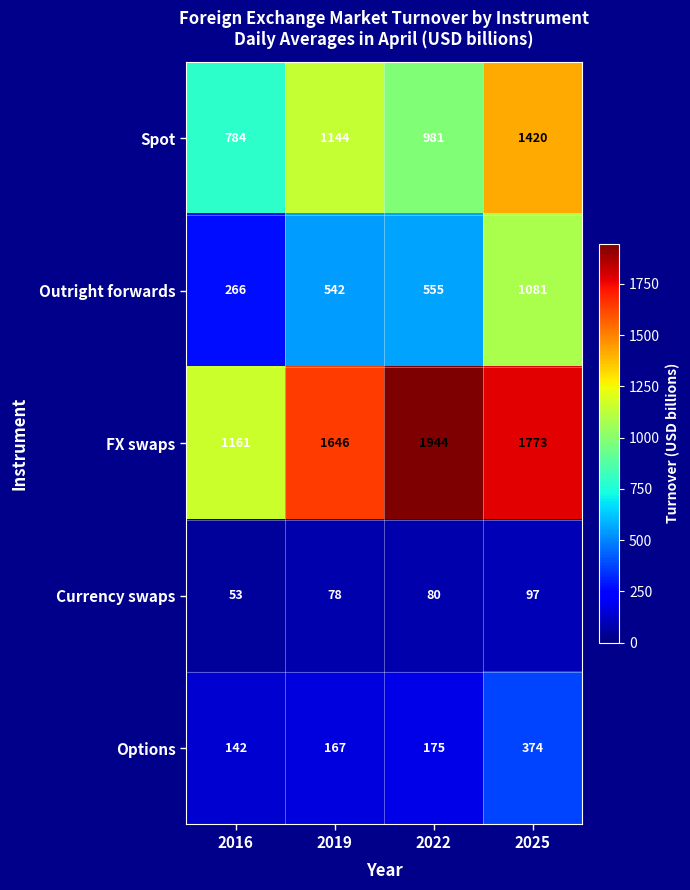

What is the average value of the Currency swaps series?

77